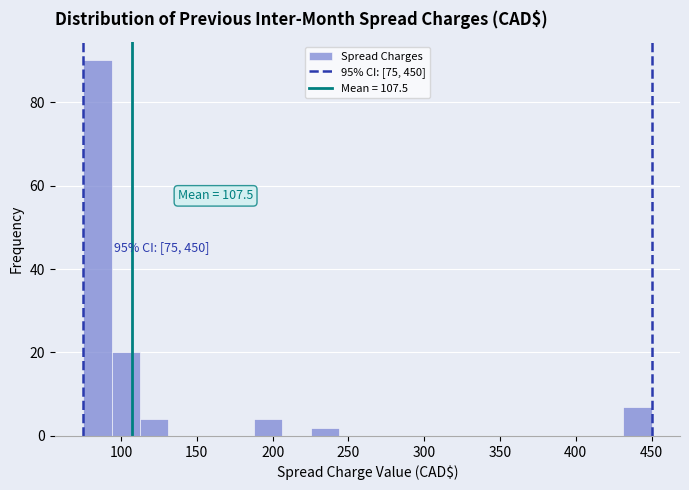

Around what value on the x-axis is the tallest bar? Give the approximate position of its centre, as read against the axis.

85